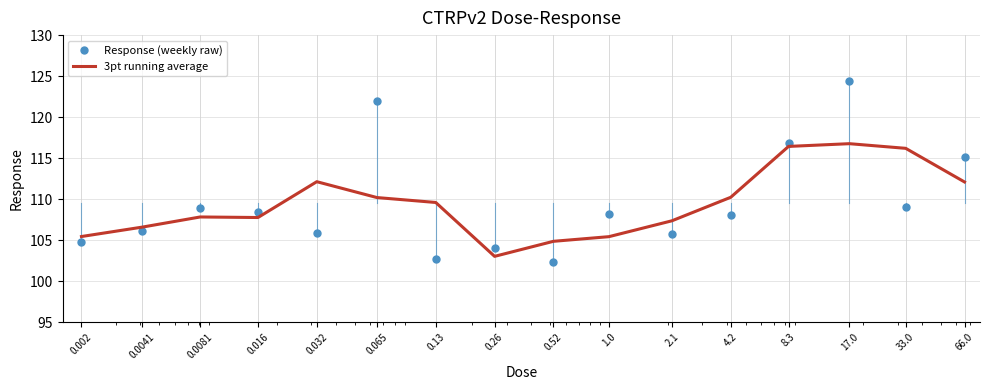

At how many categories does at least one series exceed 102?

16